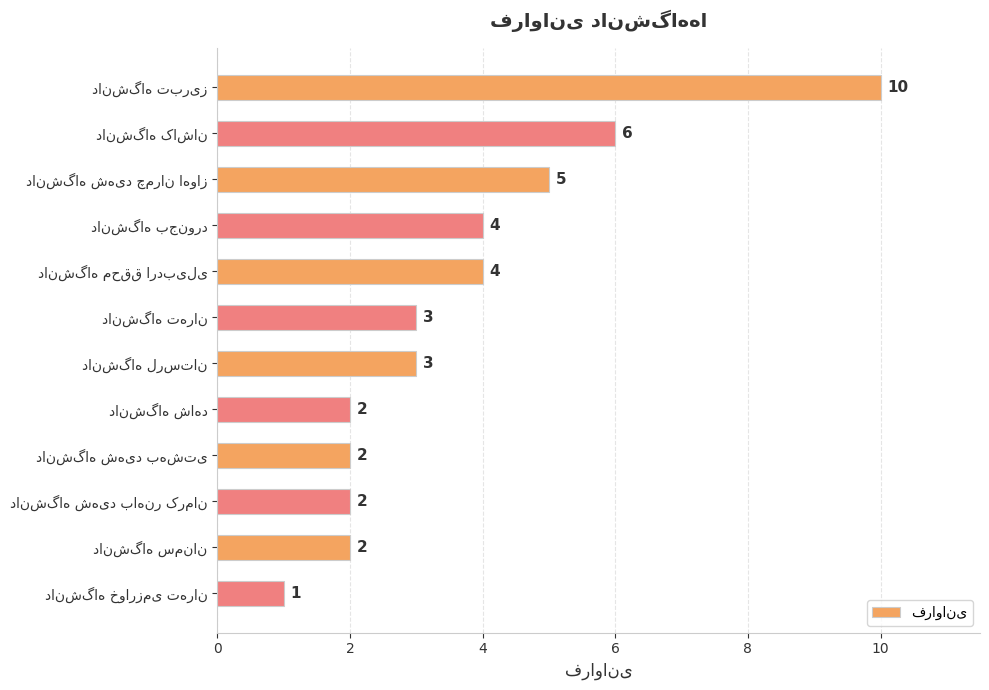

Does the chart contain stacked bars?

No